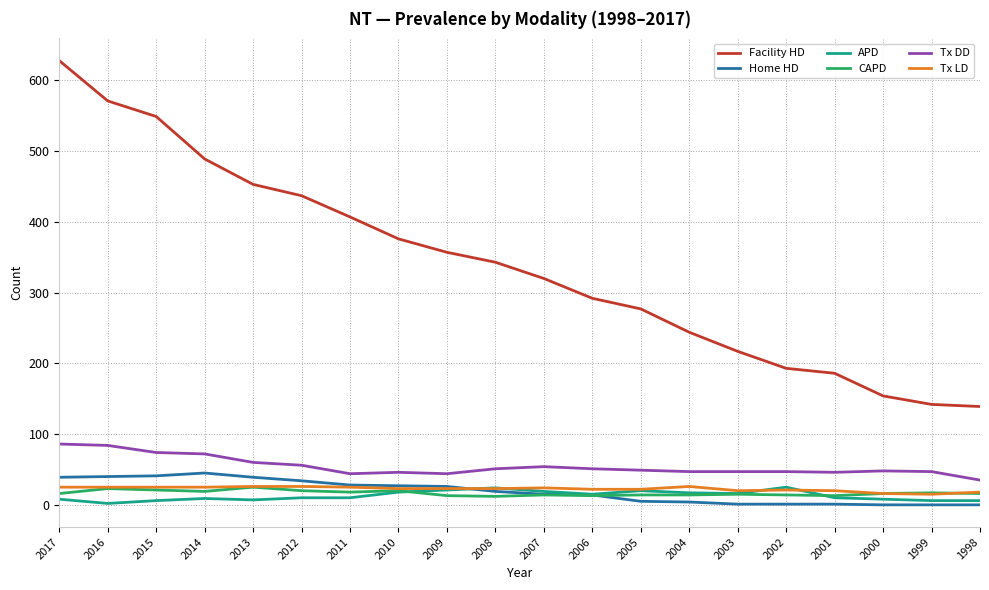

True or false: CAPD and Facility HD intersect in this chart.

False